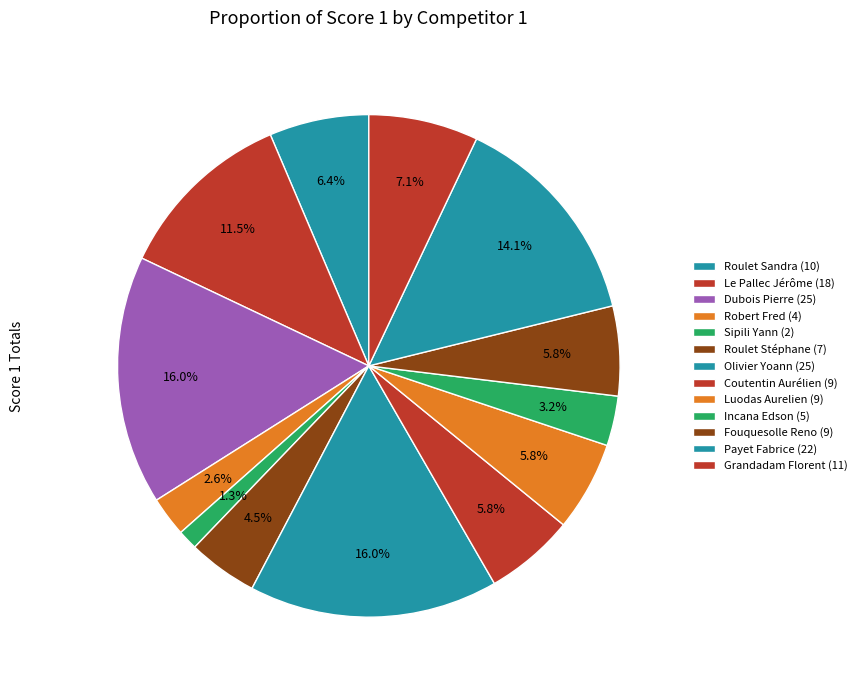

Which slice is the largest?

Dubois Pierre (25)